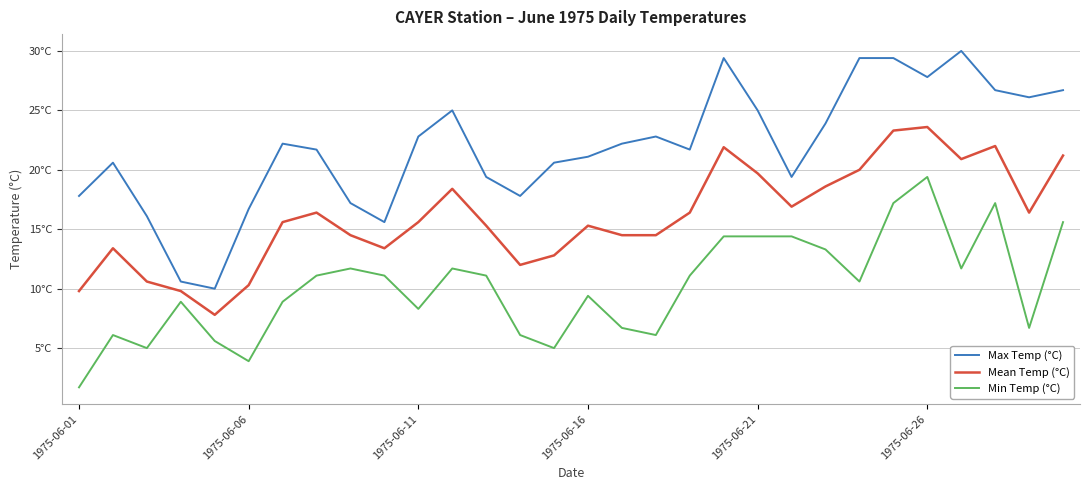

Where does the Max Temp (°C) series first go above 22?

6